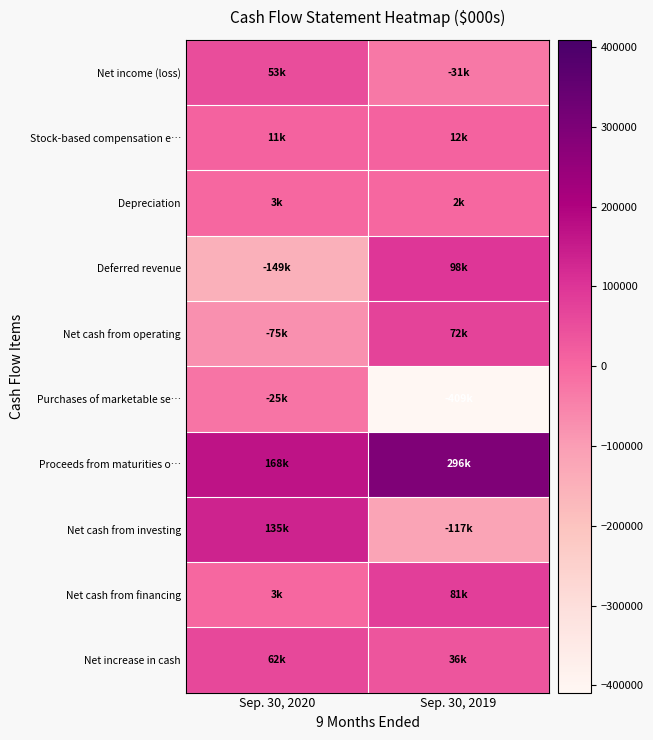

List the series in order of their peak value, lowest first.

Purchases of marketable se…, Depreciation, Stock-based compensation e…, Net income (loss), Net increase in cash, Net cash from operating, Net cash from financing, Deferred revenue, Net cash from investing, Proceeds from maturities o…